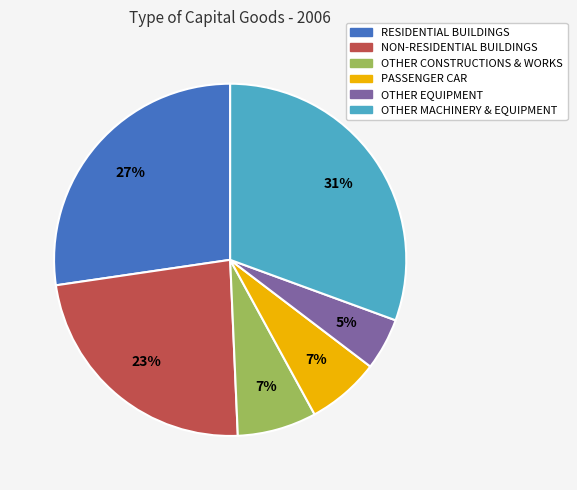

Is there a majority slice in this chart?

No